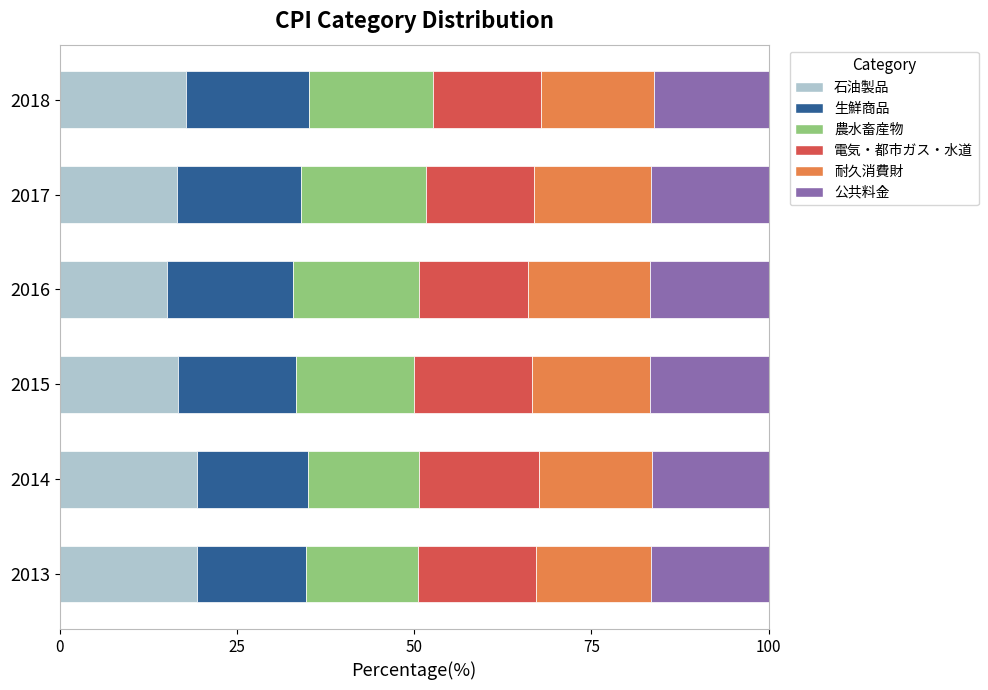

What is the total value across all series at 2018?

100.0